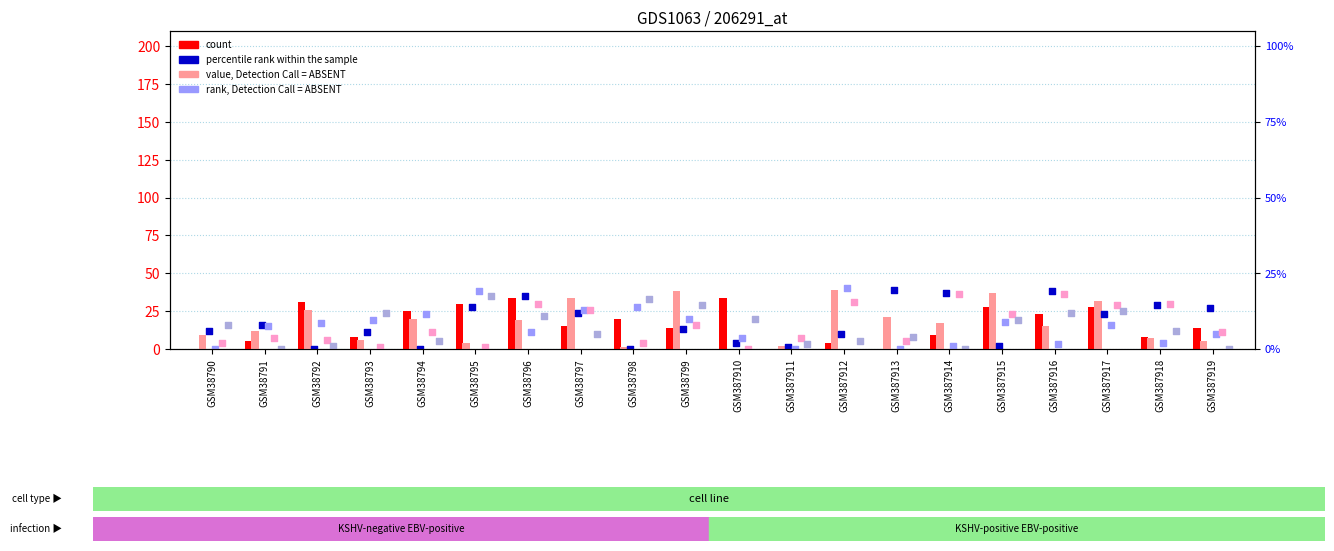

Which series has the largest total across all categories?

value, Detection Call = ABSENT